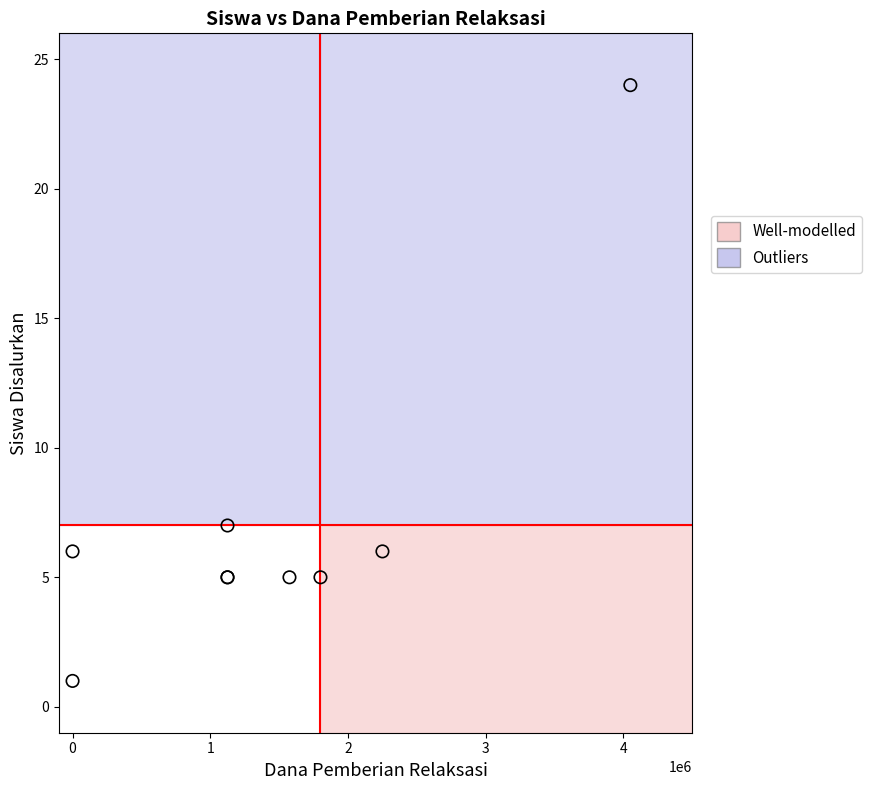

What Y value in the scatter plot is closest to 12?

7